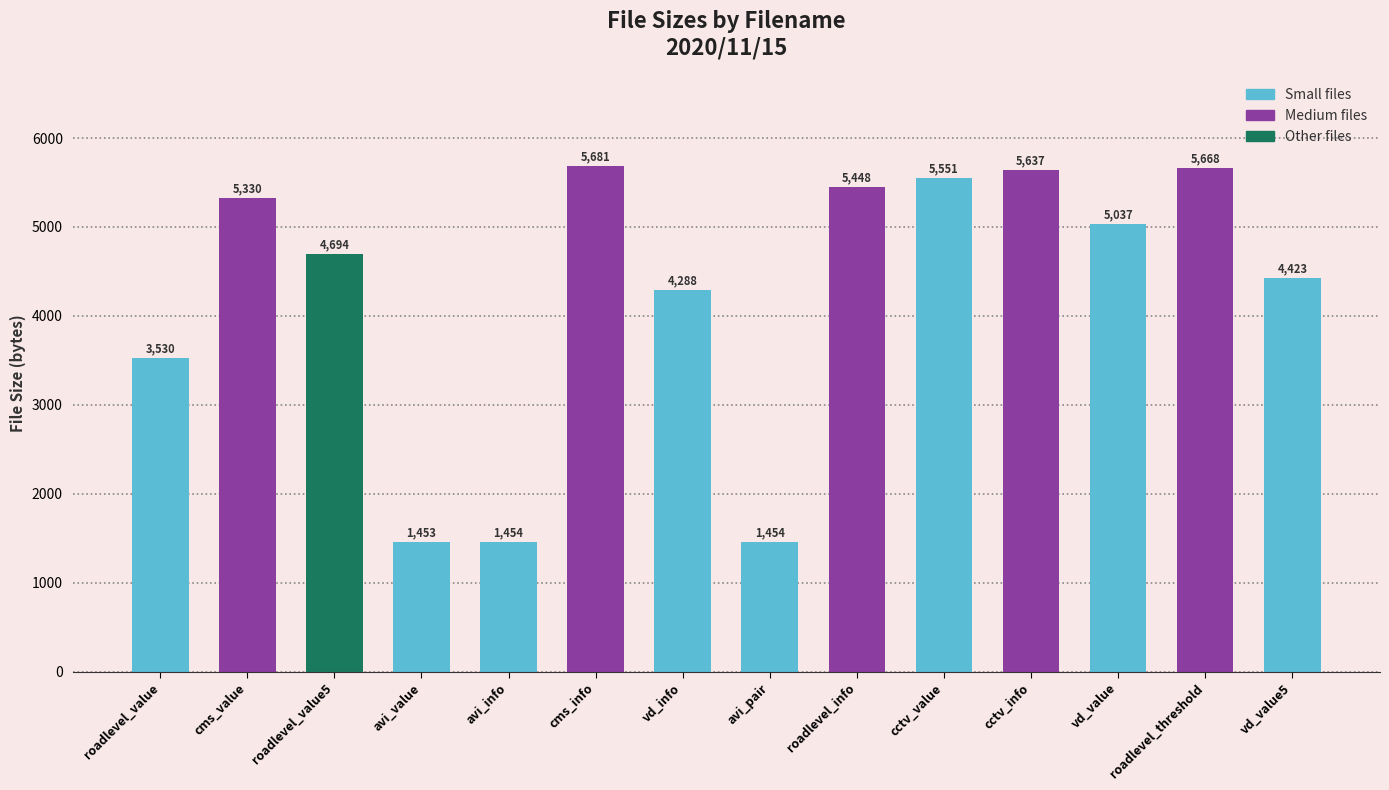

What is the minimum value shown in the chart?

1453